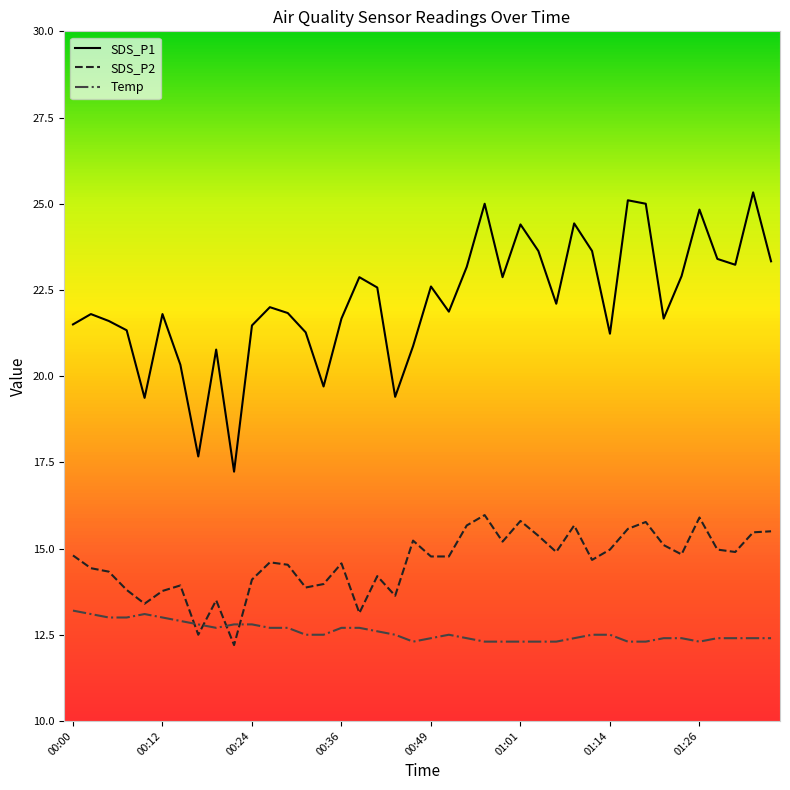

Which has a higher value, 16 or 23?

23